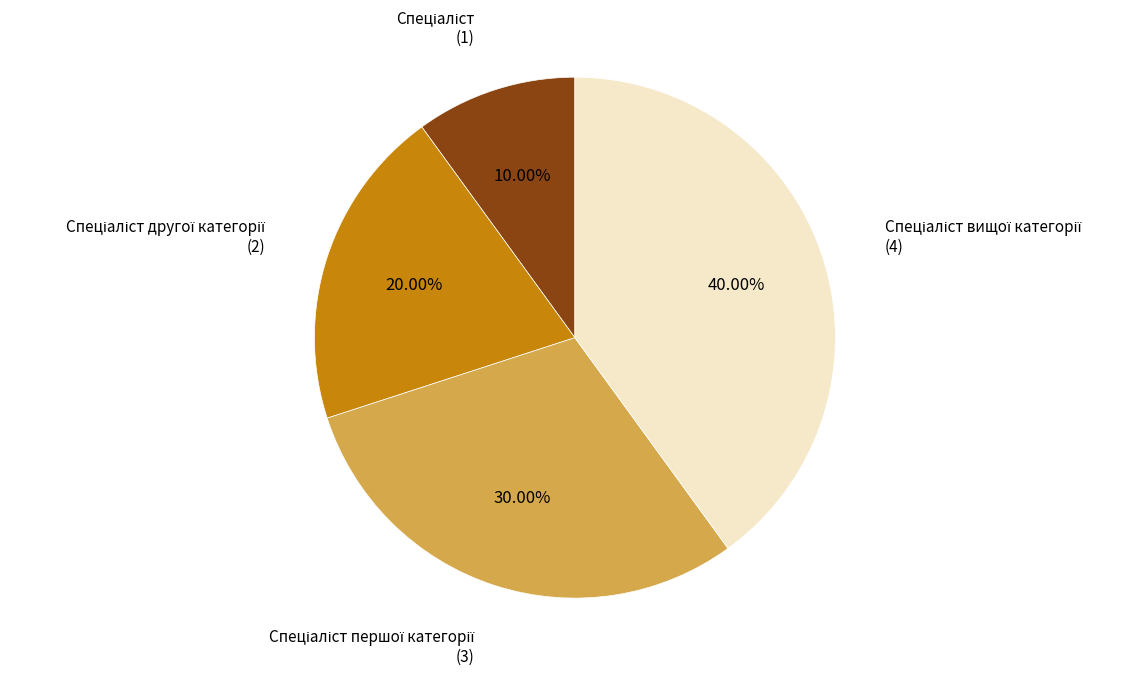

To the nearest percent, what is the difference between the largest and smallest slice percentages?

30%